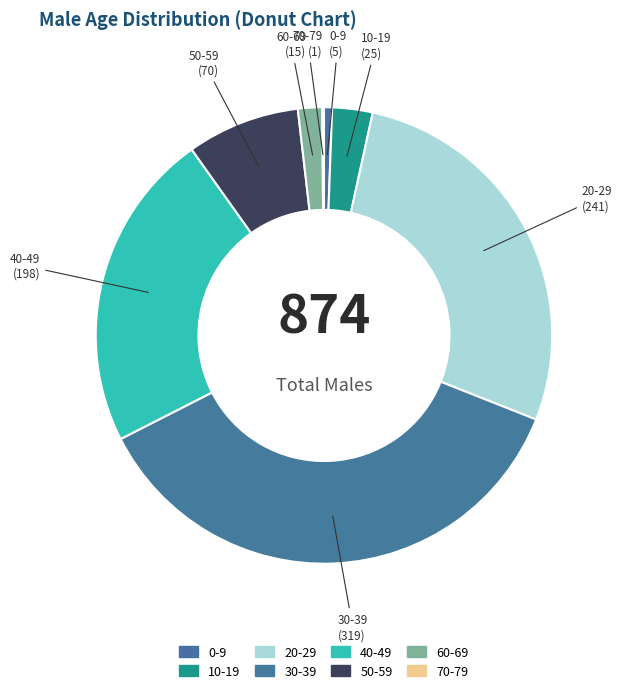

Is there any slice that represents more than half of the pie?

No